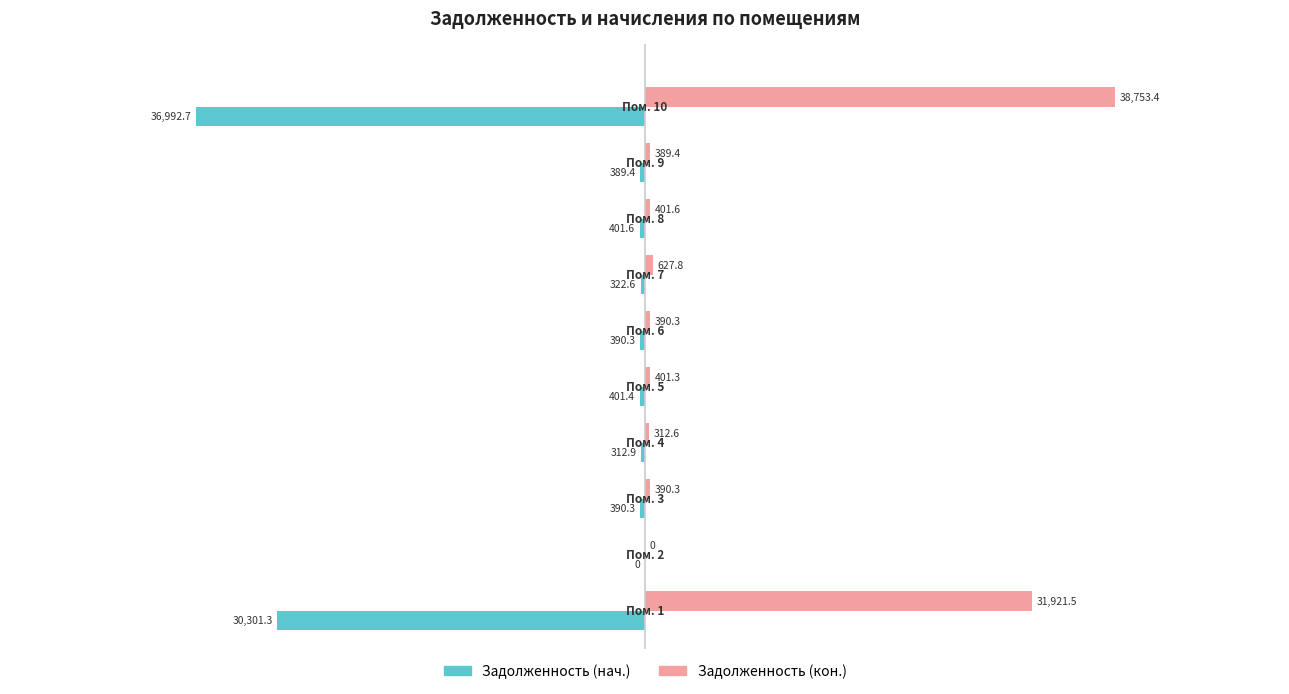

What is the greatest value displayed?

38753.4